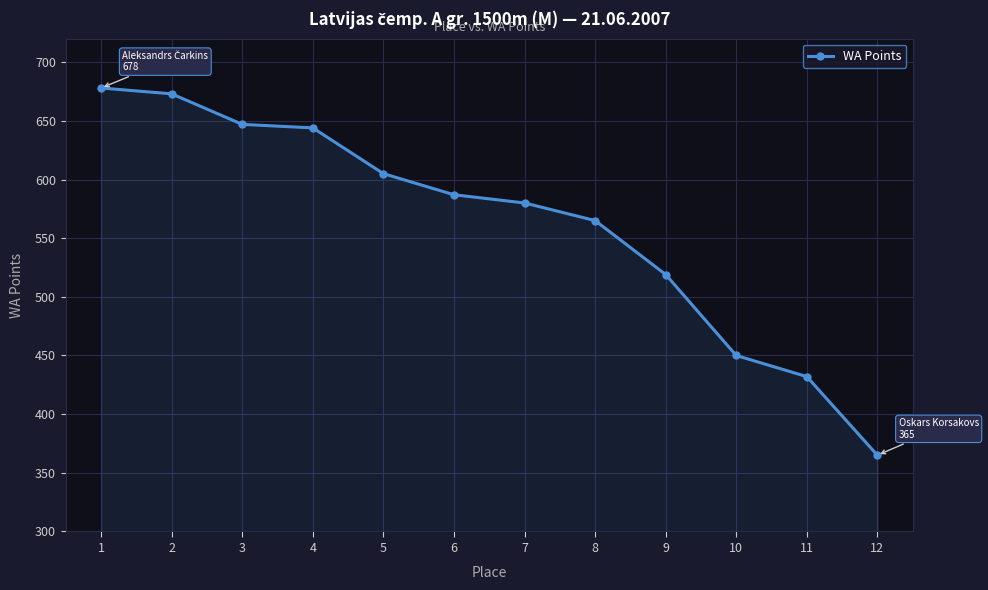

What is the minimum value shown in the chart?

365